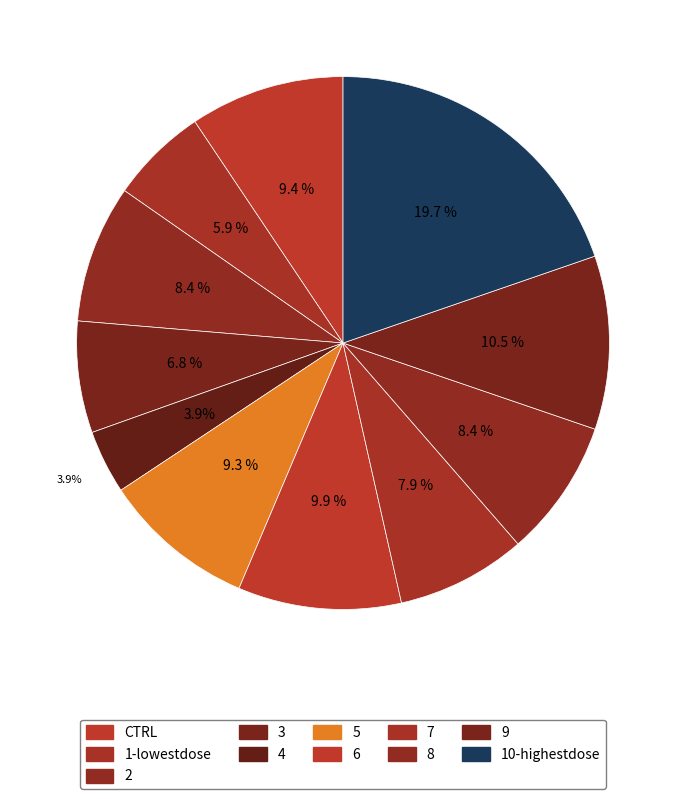

How much of the chart is everything except 2?

91.6%